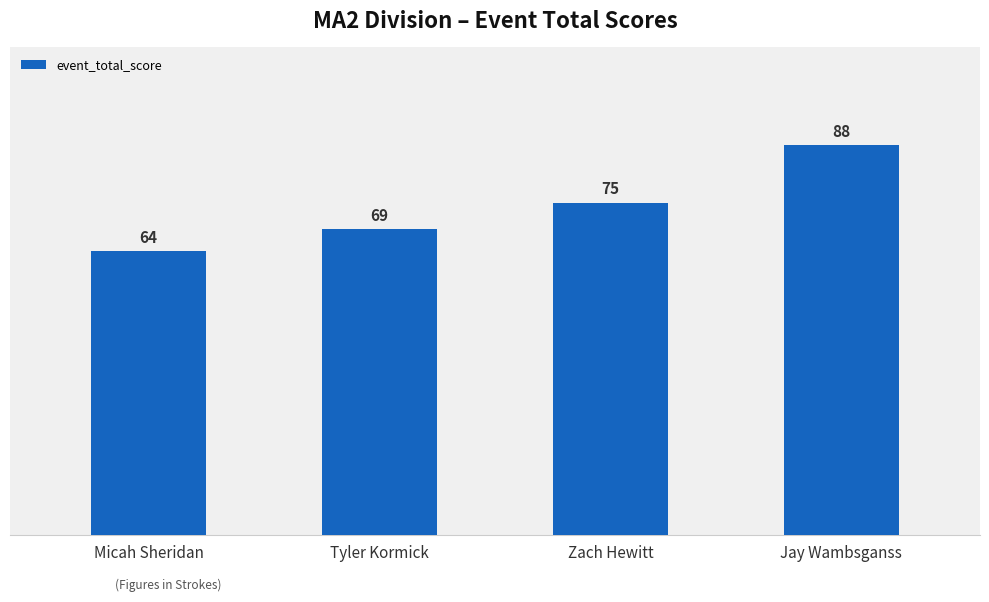

Rank the categories by value from lowest to highest.

Micah Sheridan, Tyler Kormick, Zach Hewitt, Jay Wambsganss